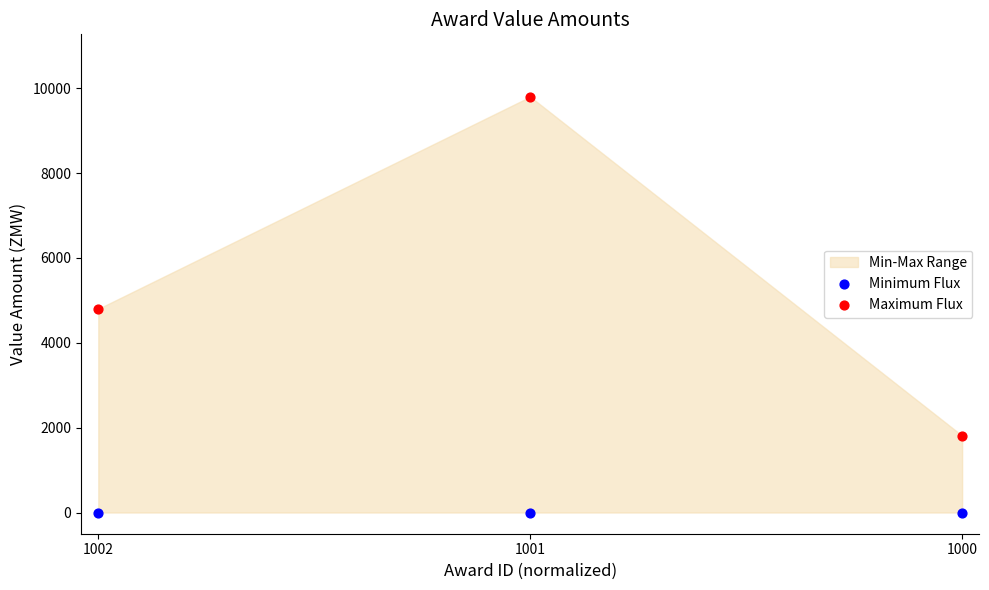

In the Maximum Flux series, what Y value is closest to 5806?

4800